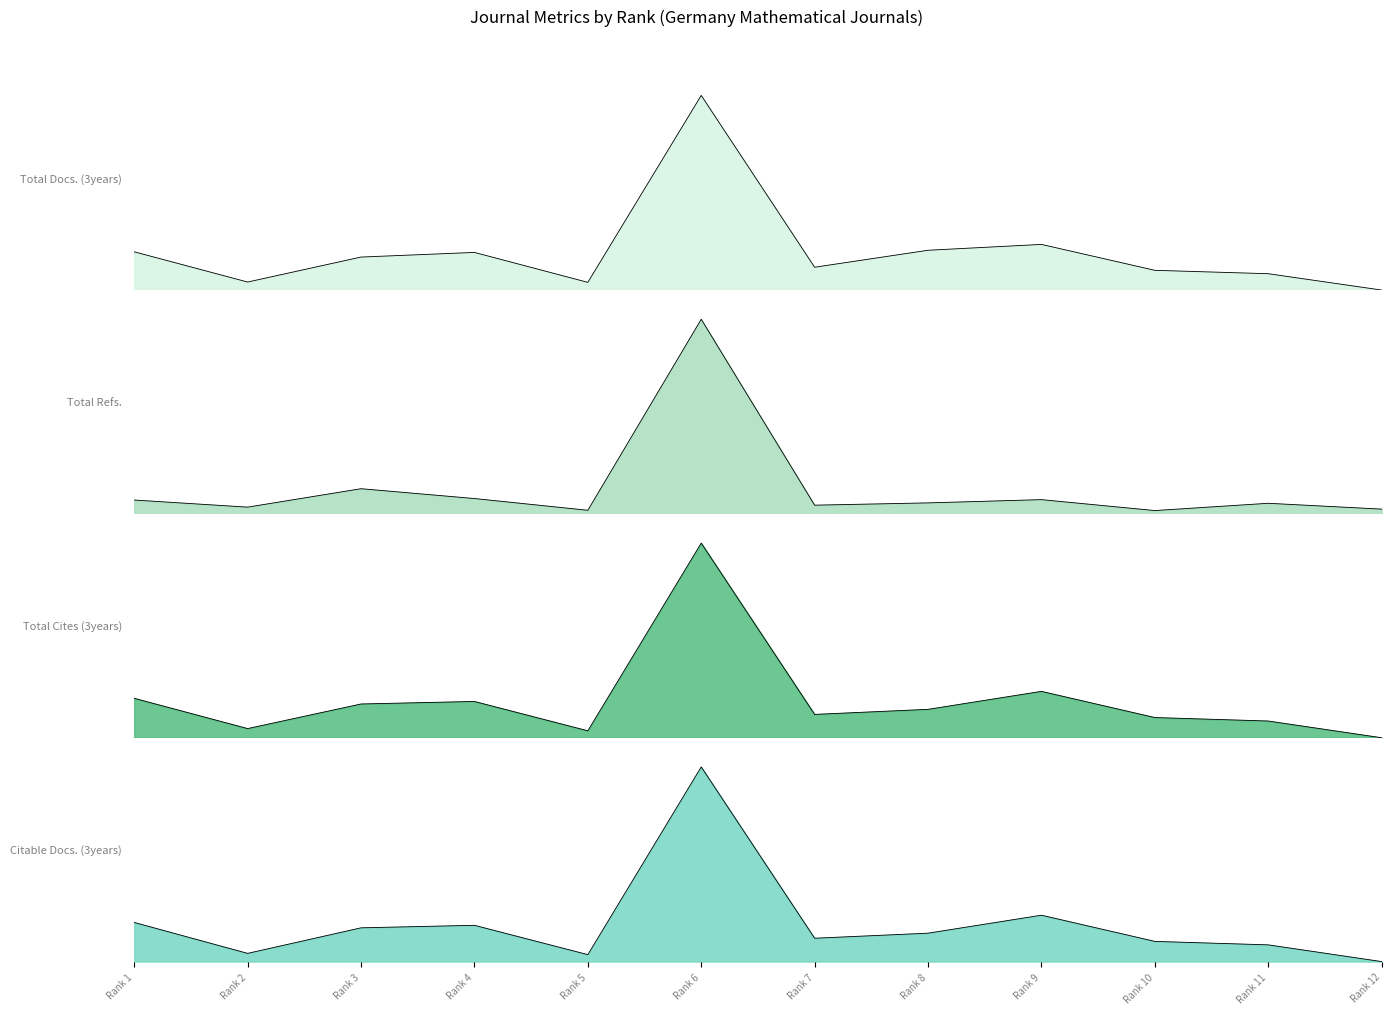

Which series has the widest spread of values?

Total Refs.